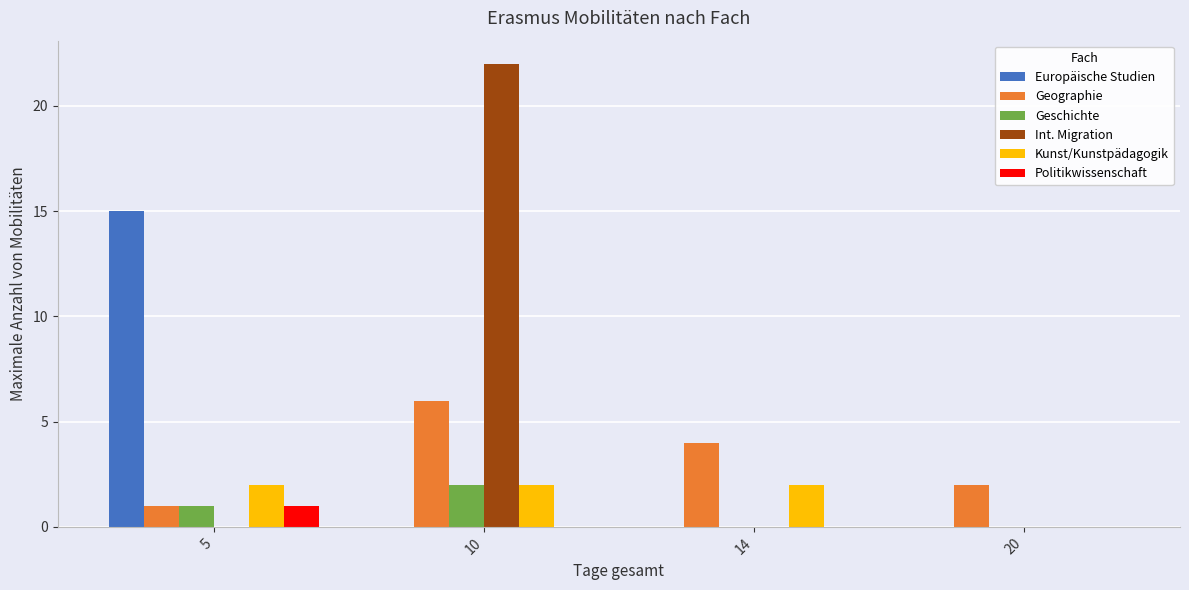

Reading left to right, extract all data points from this chart.

Europäische Studien: 15	0	0	0
Geographie: 1	6	4	2
Geschichte: 1	2	0	0
Int. Migration: 0	22	0	0
Kunst/Kunstpädagogik: 2	2	2	0
Politikwissenschaft: 1	0	0	0